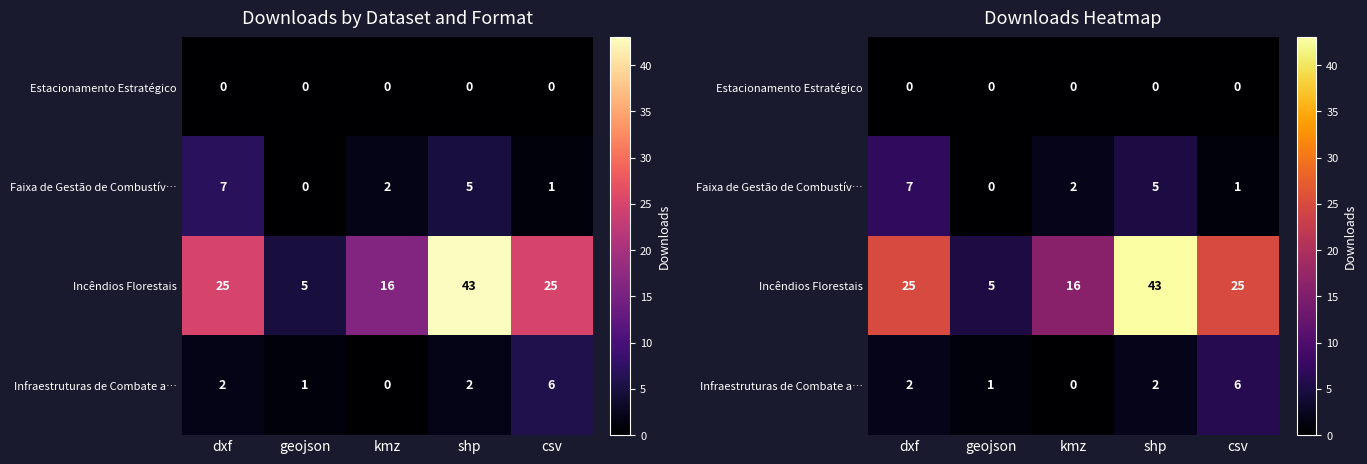

At which label does Faixa de Gestão de Combustív… reach its peak?

dxf